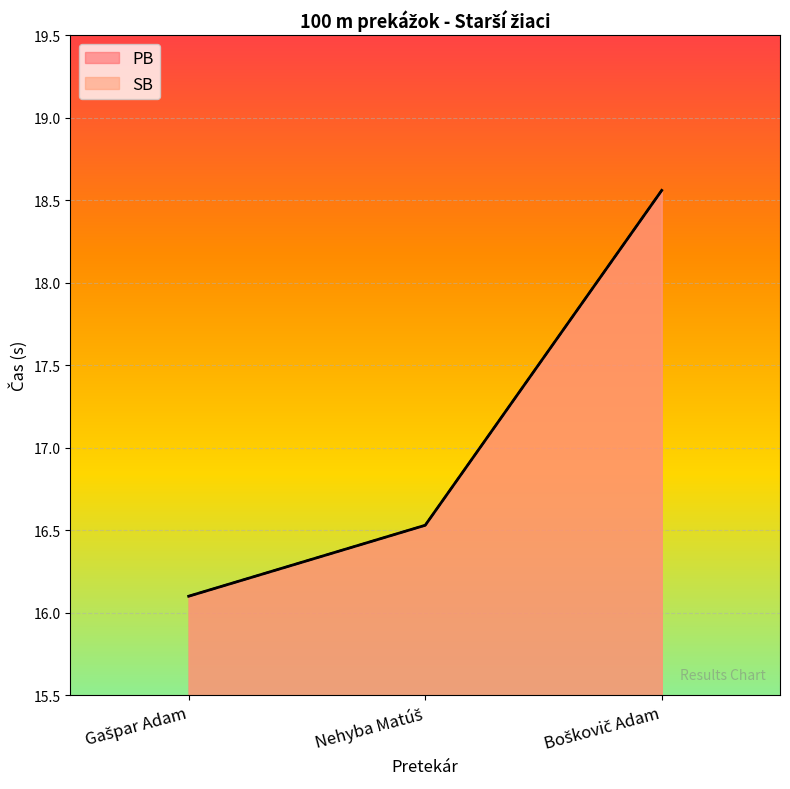

The value of PB at Gašpar Adam is 16.1. True or false?

True